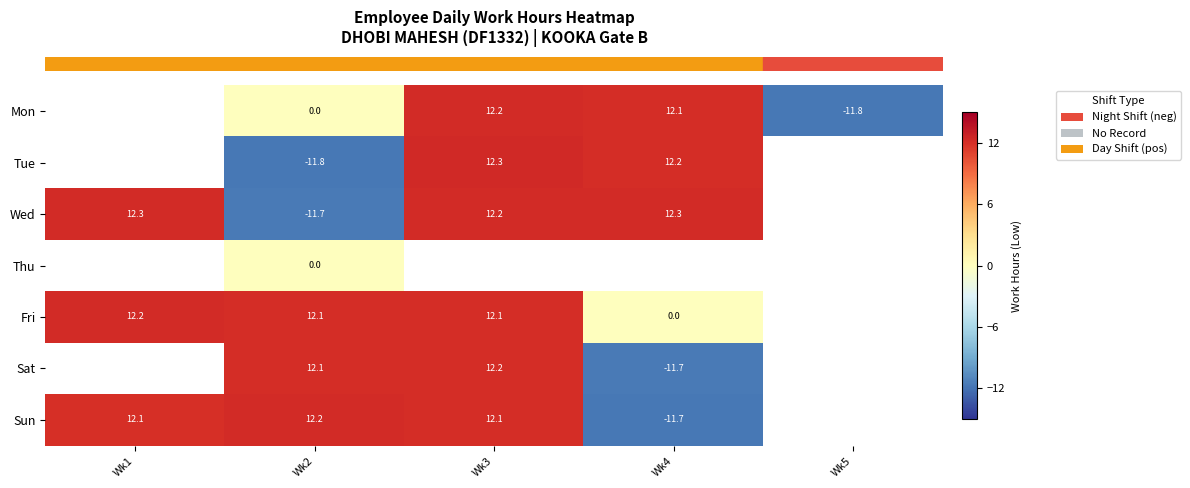

How many row_0 values are between 12 and 13?

2